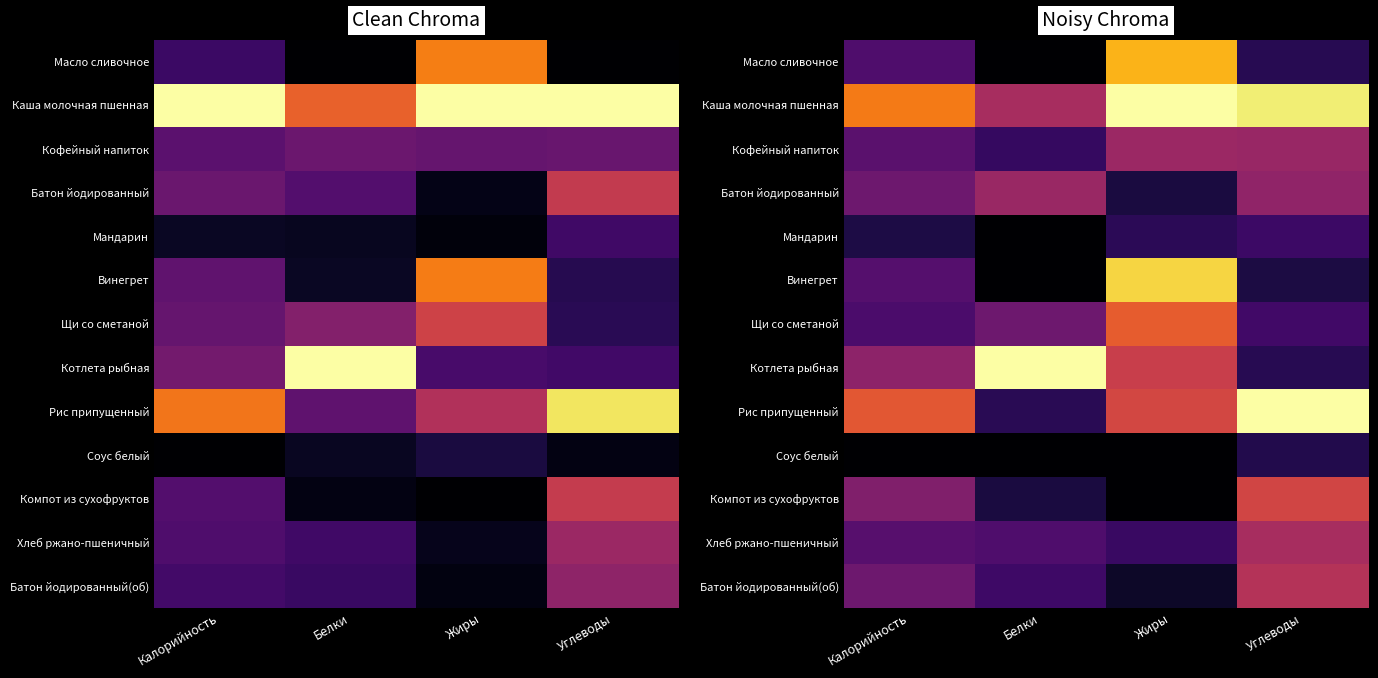

What is the difference between the Компот из сухофруктов values at Калорийность and Жиры?

0.4